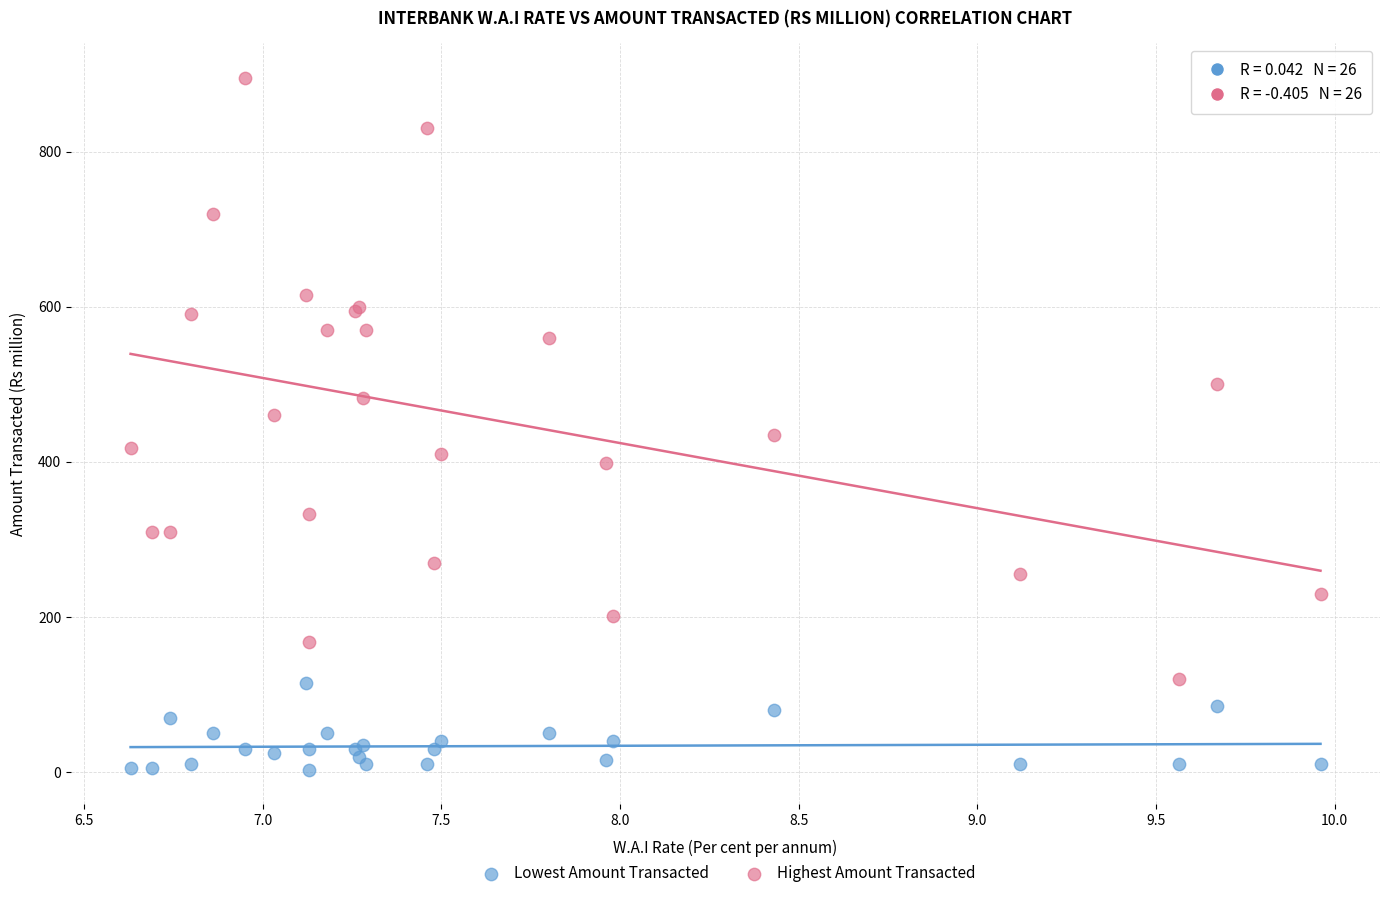

Which series contains the lowest Y value?

Lowest Amount Transacted